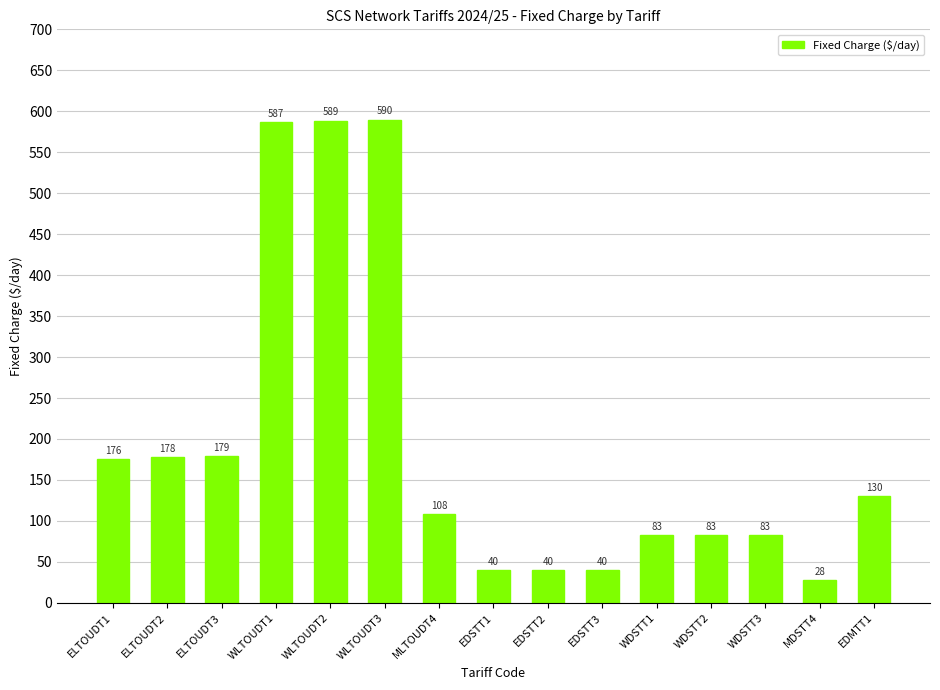

True or false: the data shows 82.6 at ELTOUDT3.

False